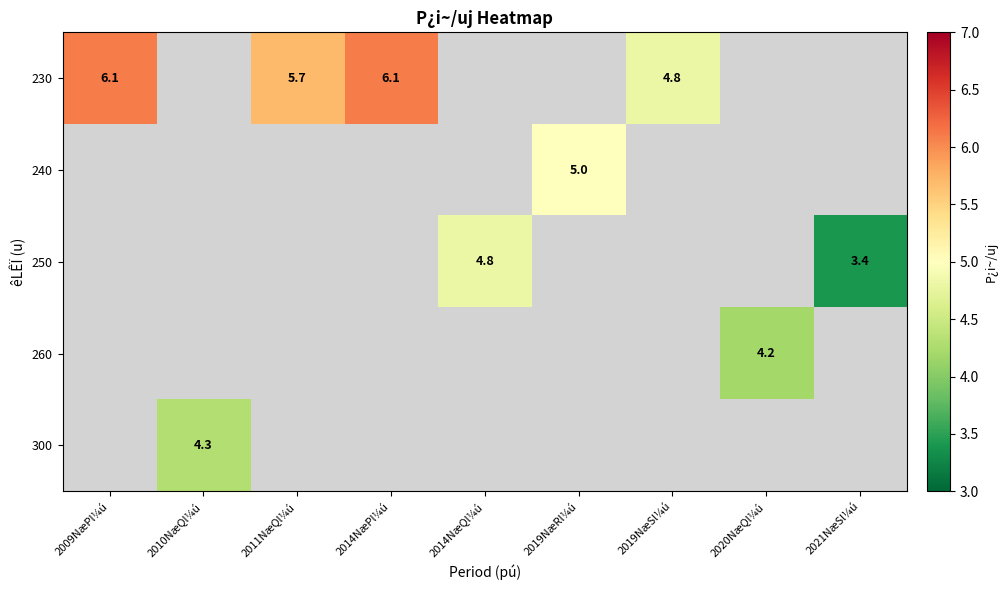

What is the greatest value displayed?

6.1